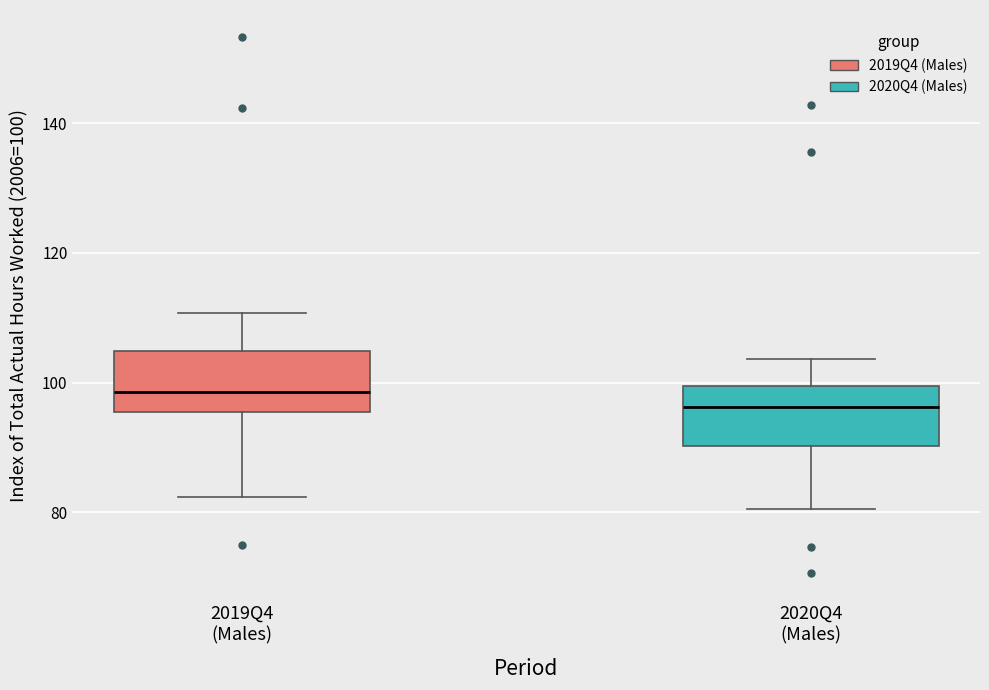

Which box has the highest median line?

2019Q4 (Males)